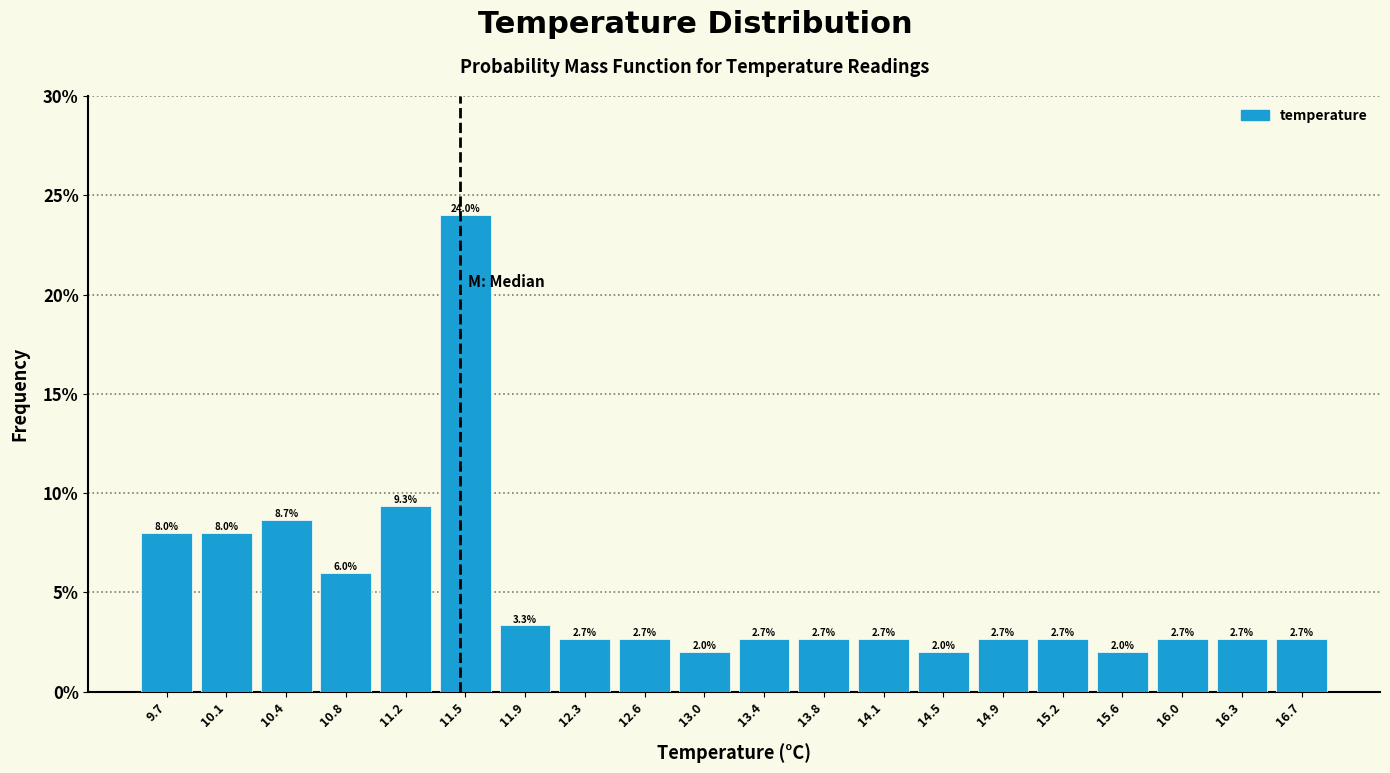

How tall is the bar that spans 11.72 to 12.09 on the x-axis? The bar edges are not printed on the chart, so give them approximately, as read against the axis.

3.3